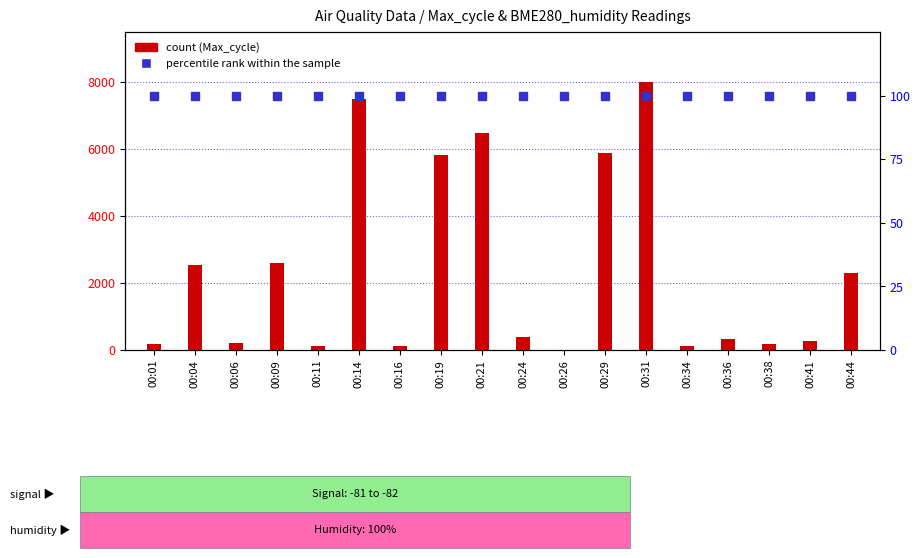

What are all the series names shown in the legend?

count, percentile rank within the sample